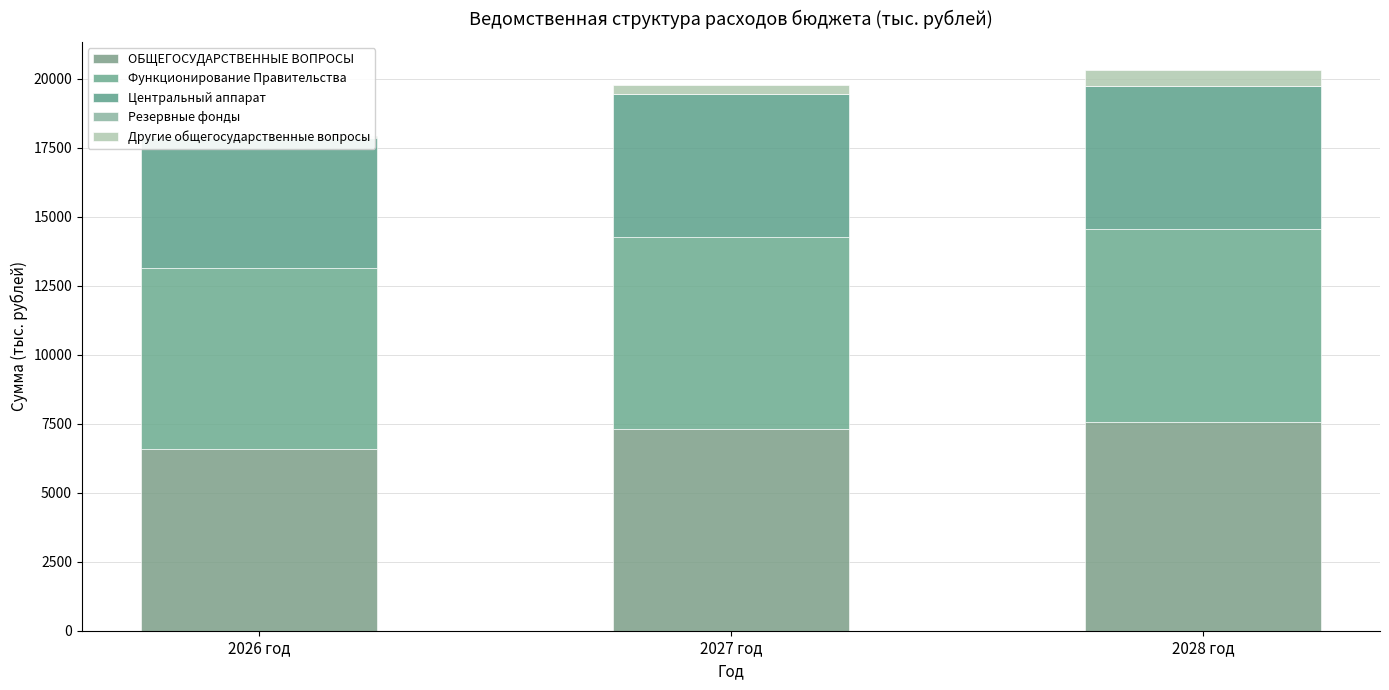

The Центральный аппарат series shows 5170.6 at 2028 год. True or false?

True